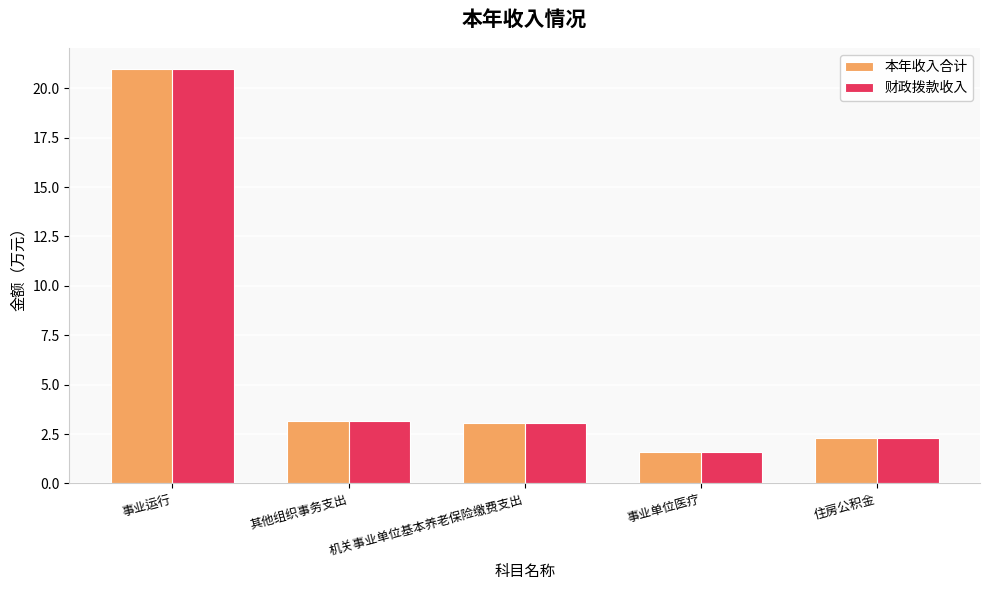

How many data points in 财政拨款收入 are above 3?

3